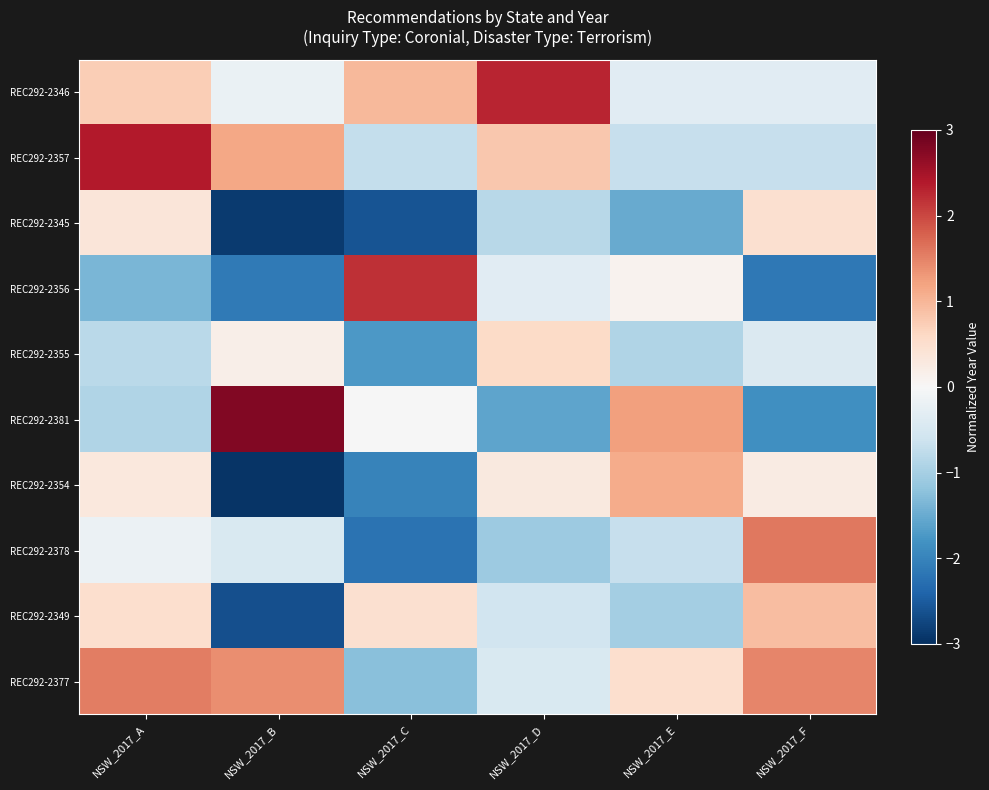

Which category has the lowest value across all series?

NSW_2017_B